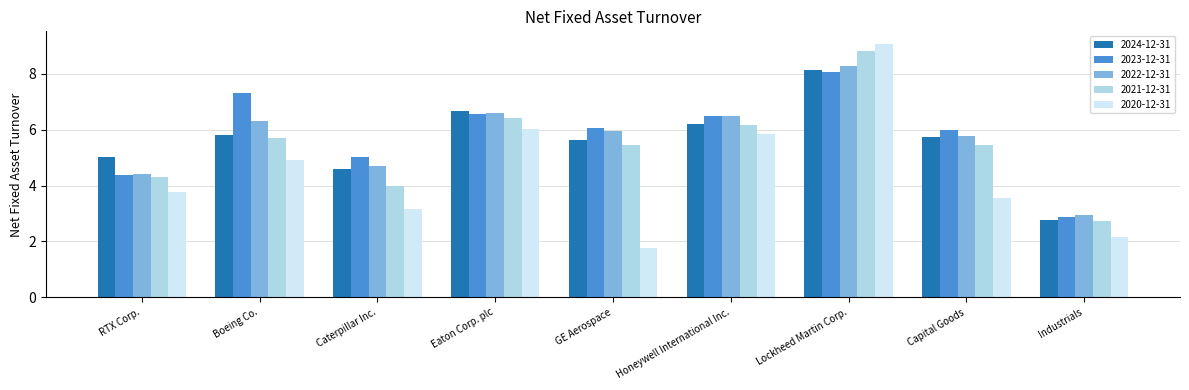

True or false: 2020-12-31 has a value of 2.6 at RTX Corp..

False